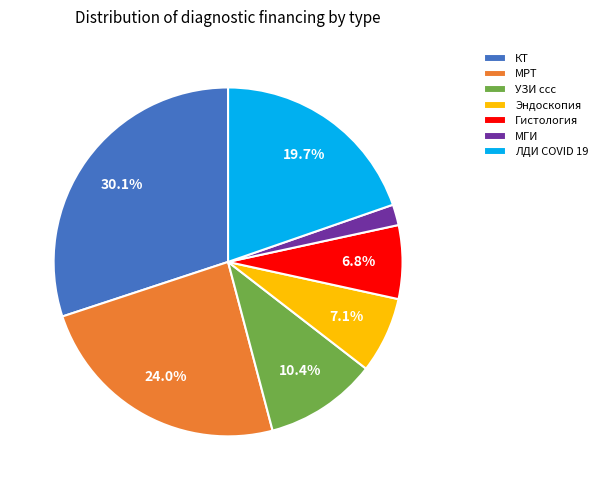

What is the smallest slice in the pie chart?

МГИ